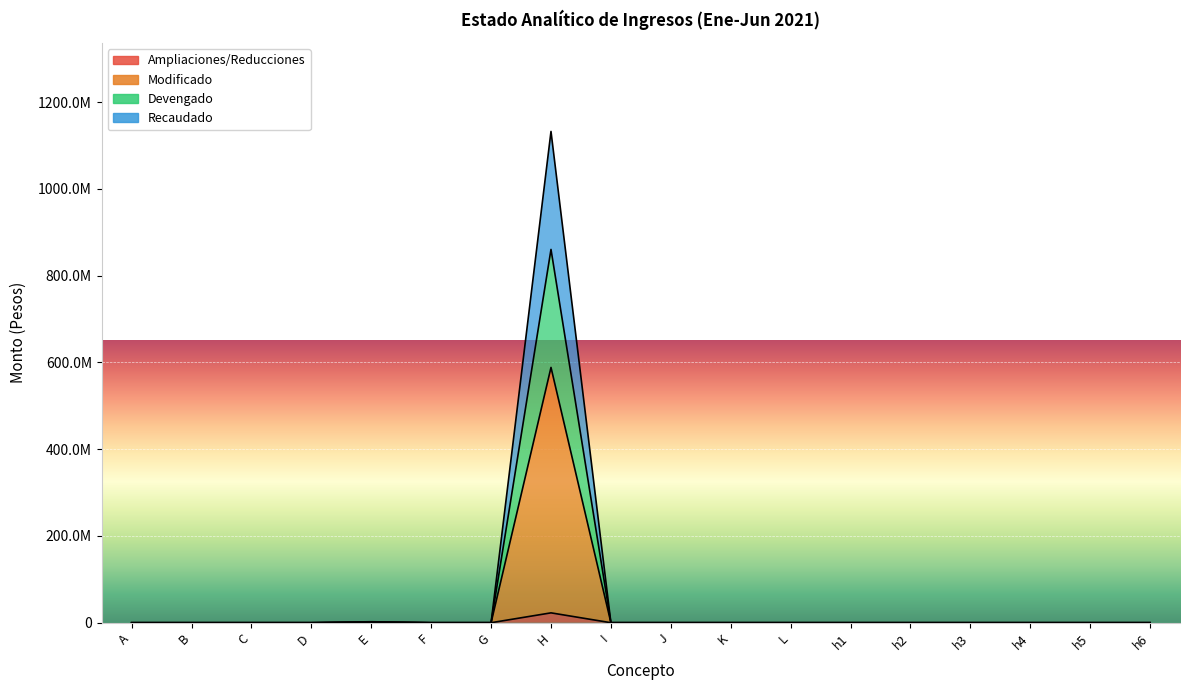

How many lines are shown in the chart?

4